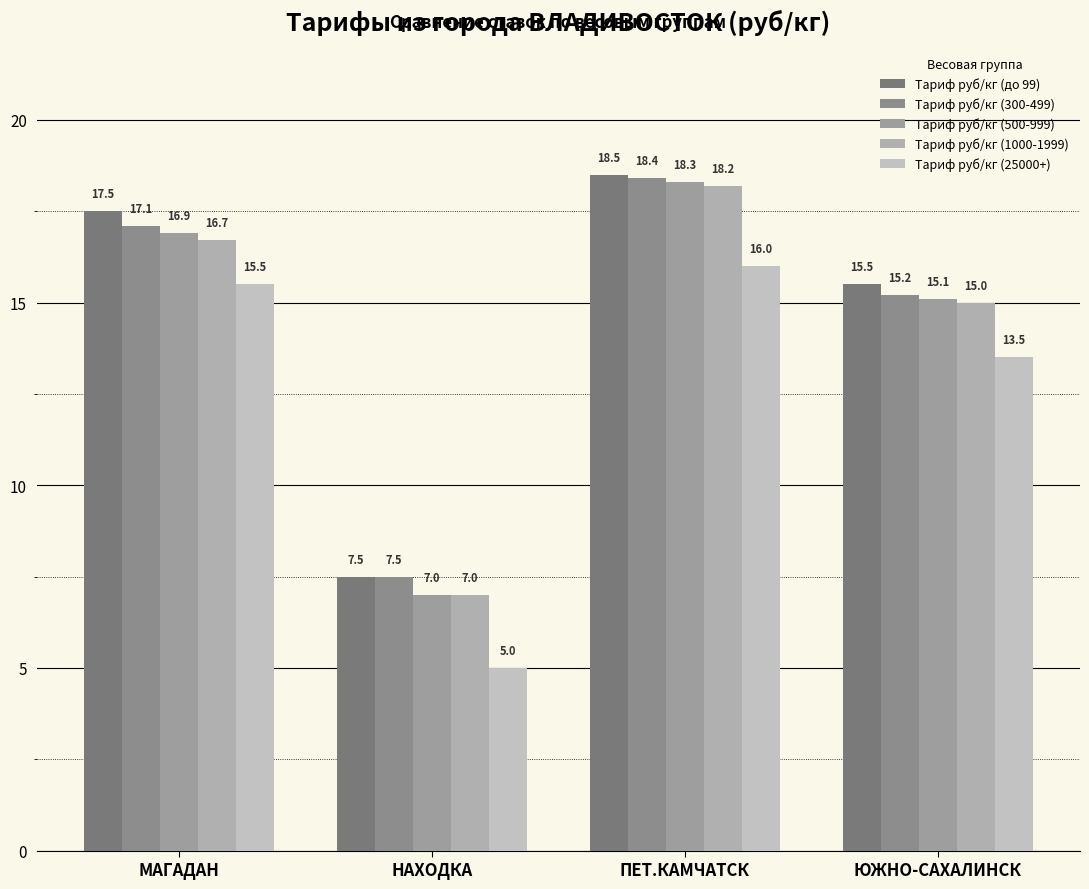

What is the approximate value of Тариф руб/кг (500-999) at ЮЖНО-САХАЛИНСК?

15.1